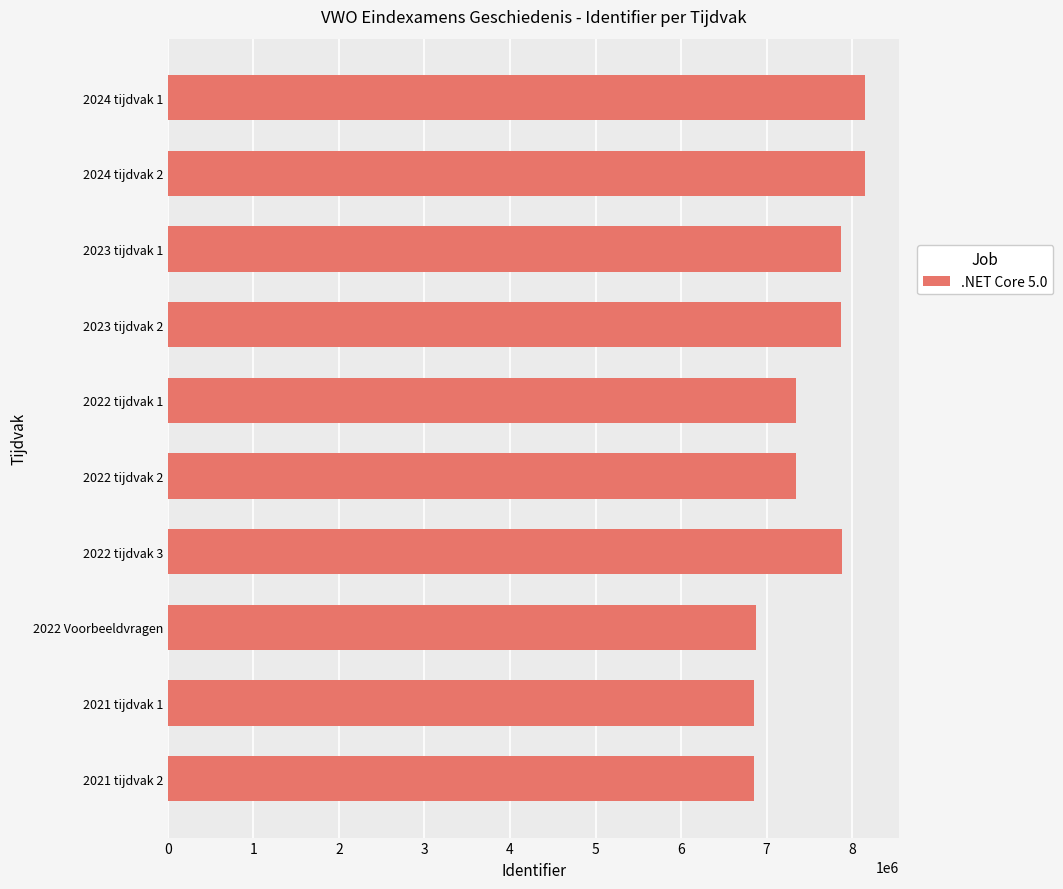

Which has a higher value, 2022 Voorbeeldvragen or 2023 tijdvak 2?

2023 tijdvak 2